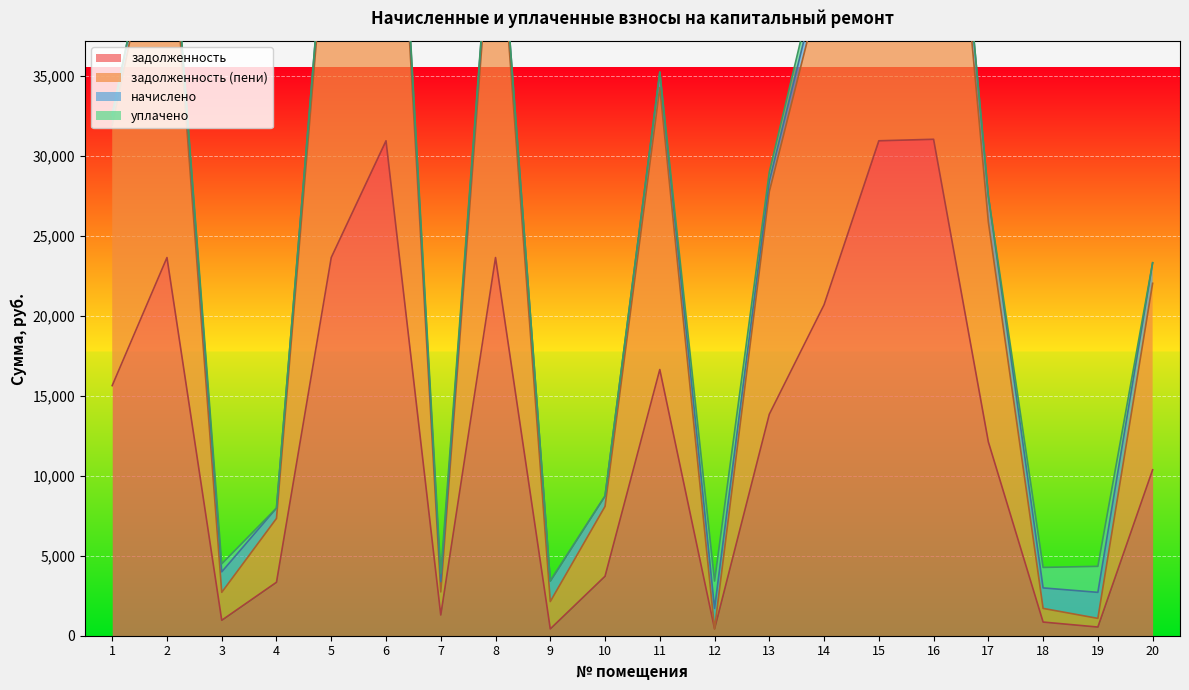

What is the spread (max minus min) of values at 16?

32316.0